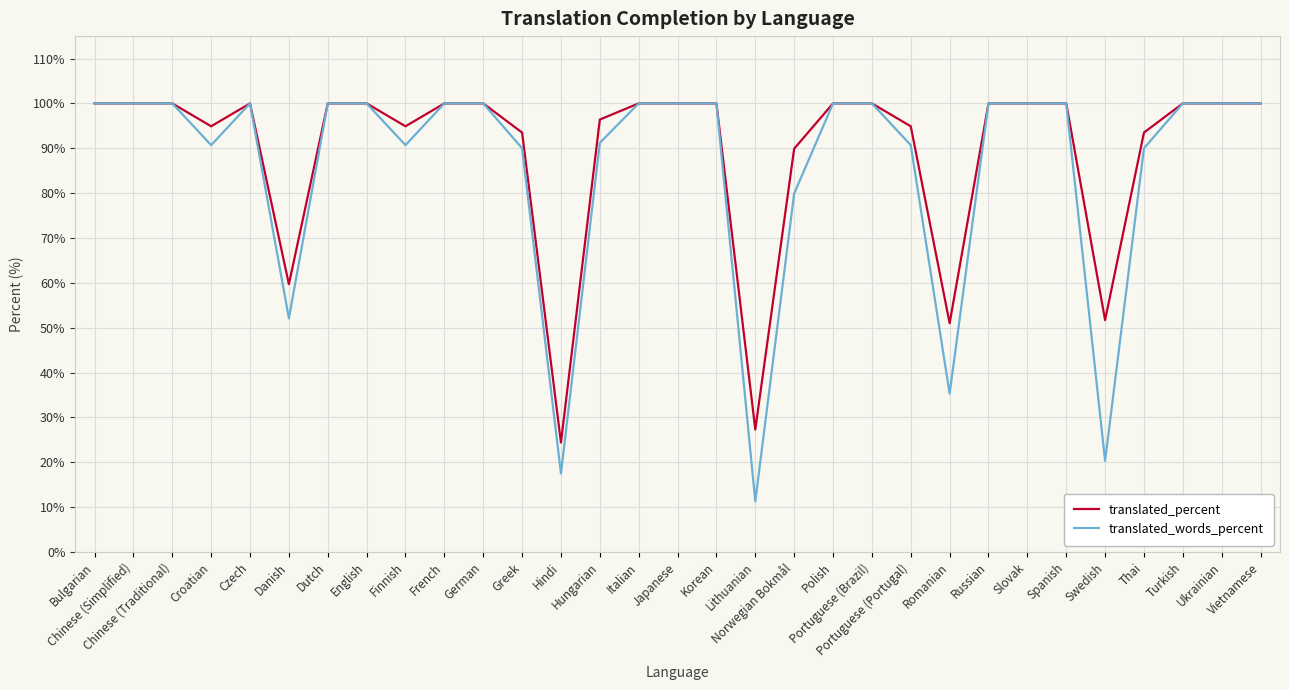

What is the greatest value displayed?

100.0